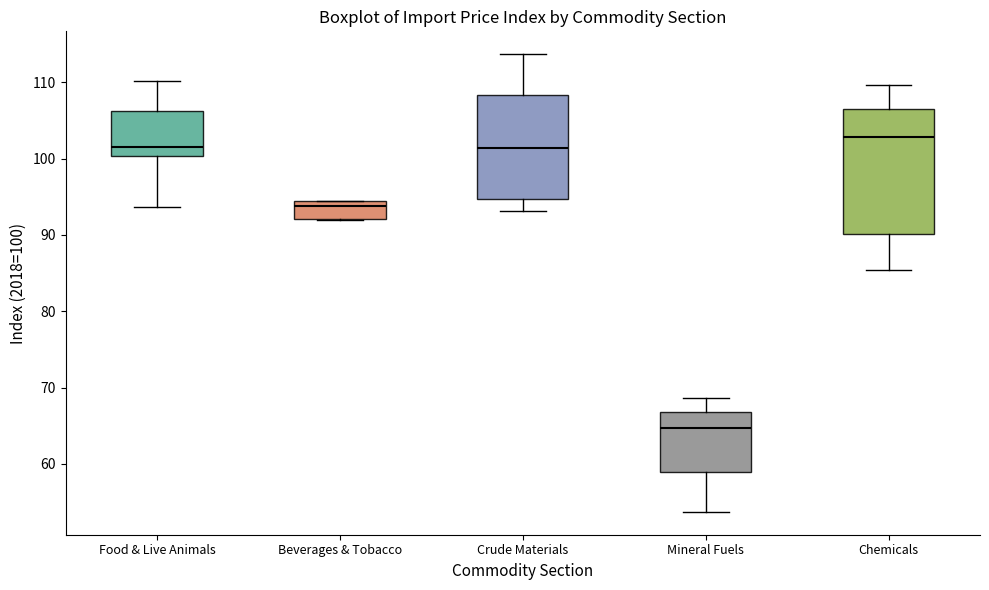

Comparing the boxes themselves (not the whiskers), which one is the tallest?

Chemicals